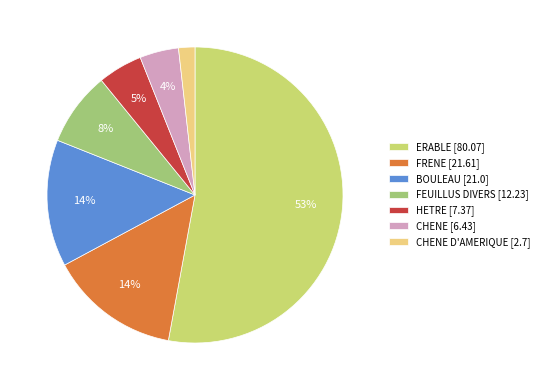

What is the largest slice in the pie chart?

ERABLE [80.07]